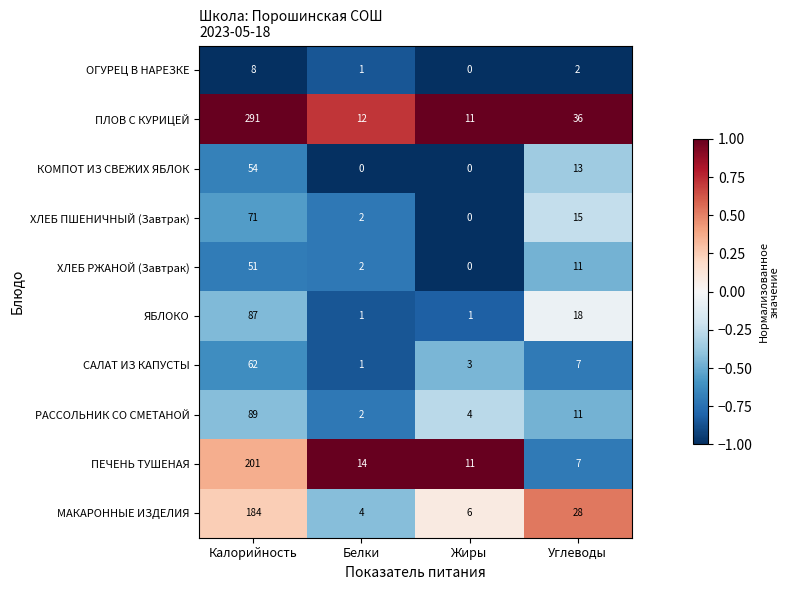

What is the difference between the second highest and second lowest values in the ЯБЛОКО series?

17